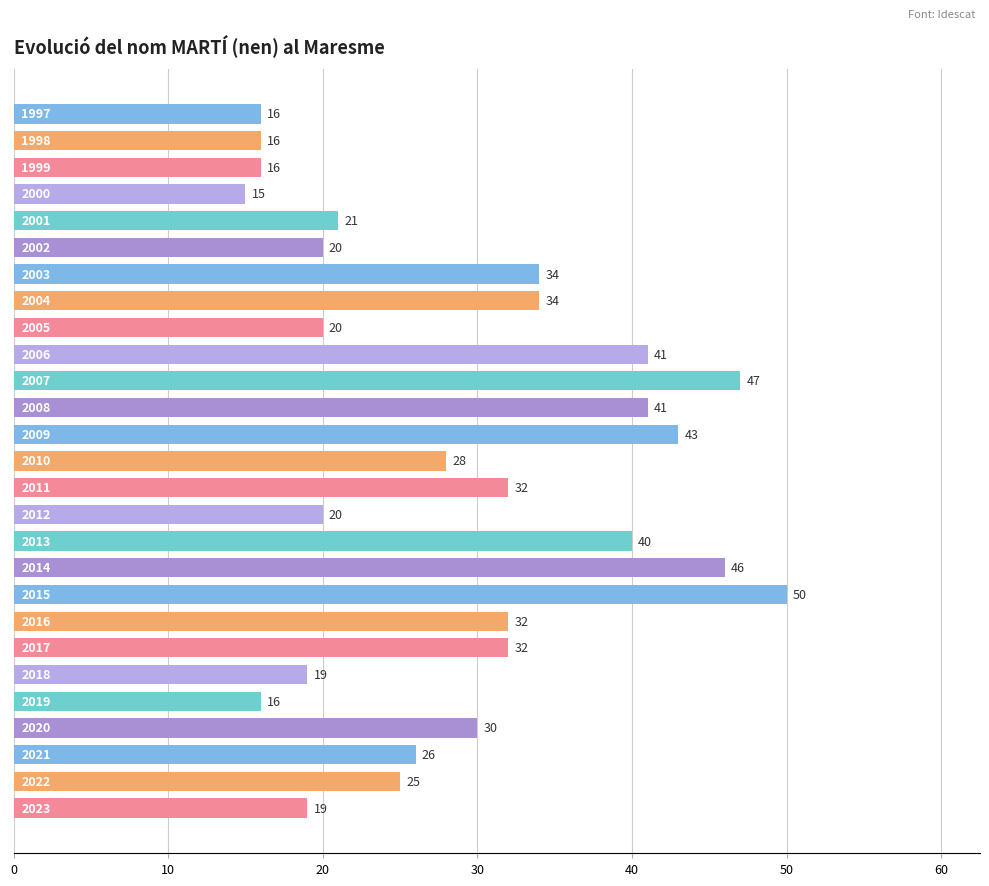

What is the difference between the maximum and minimum values?

35